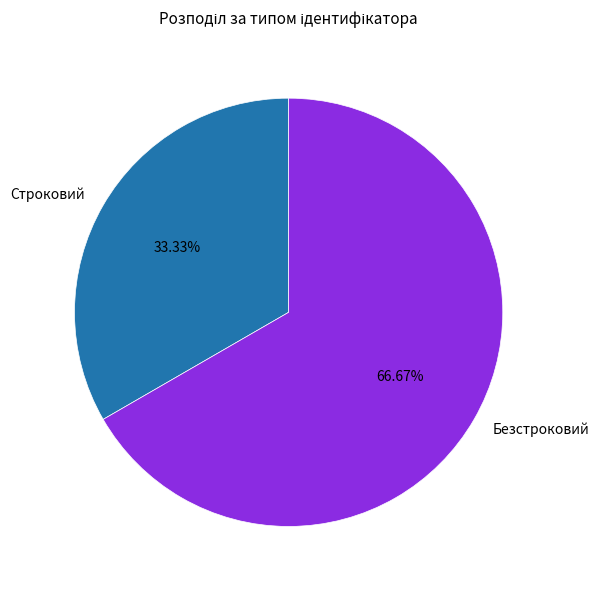

Is it true that Строковий is 45% of the pie?

False